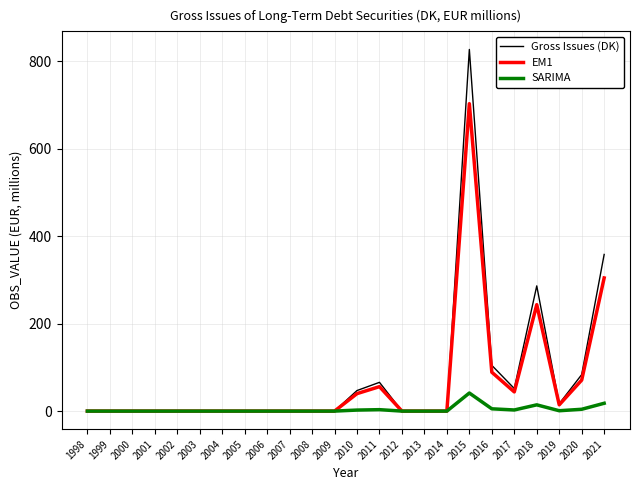

The value of Gross Issues (DK) at 2020 is 117.8. True or false?

False